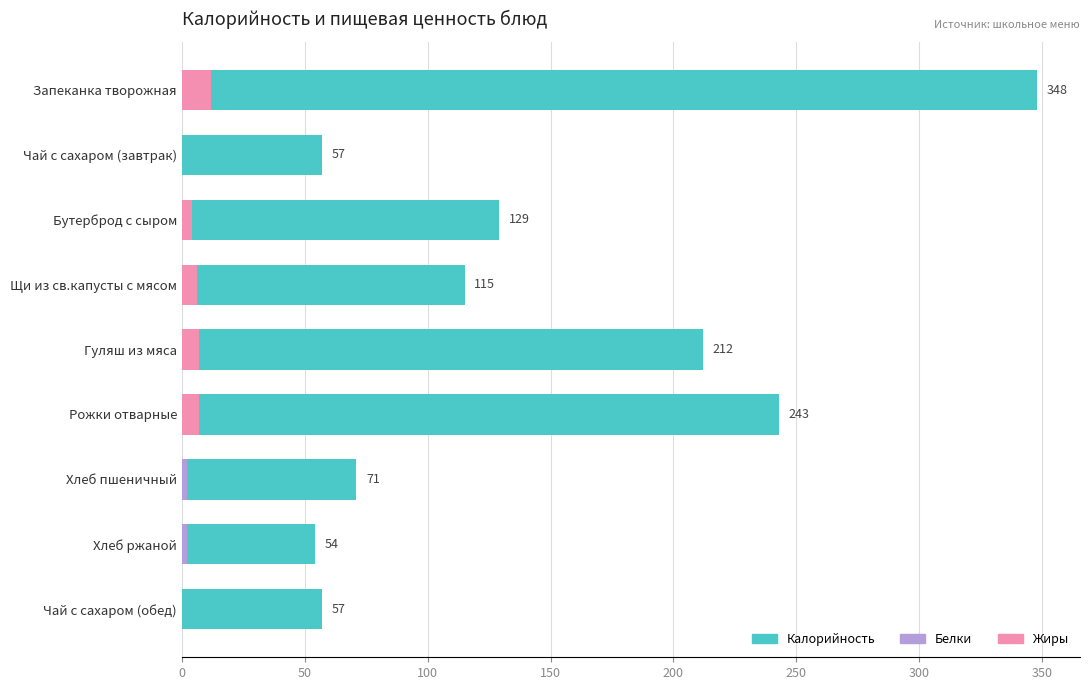

Reading right to left, extract all data points from this chart.

Калорийность: 57	54	71	243	212	115	129	57	348
Белки: 0	2	2	7	5	4	4	0	12
Жиры: 0	0	0	7	7	6	4	0	12